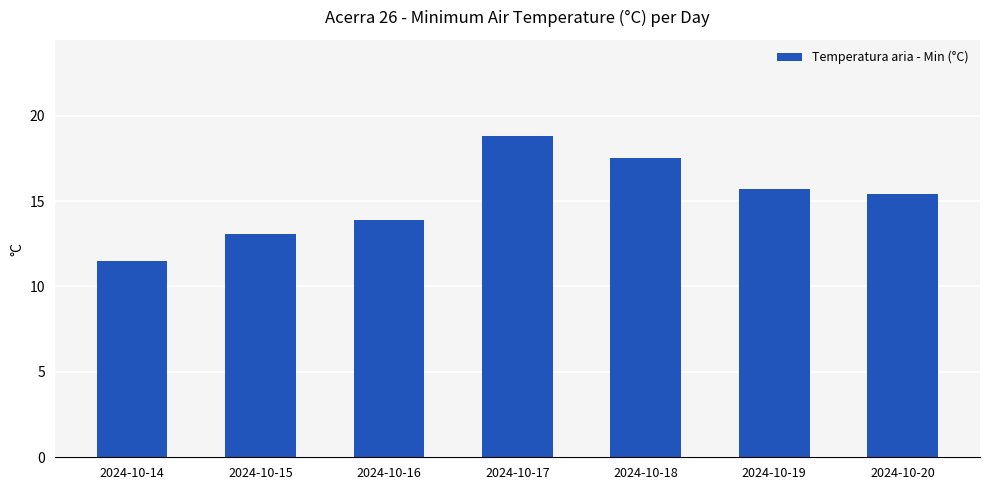

Reading left to right, what are all the values shown in this chart?

11.5	13.1	13.9	18.8	17.5	15.7	15.4